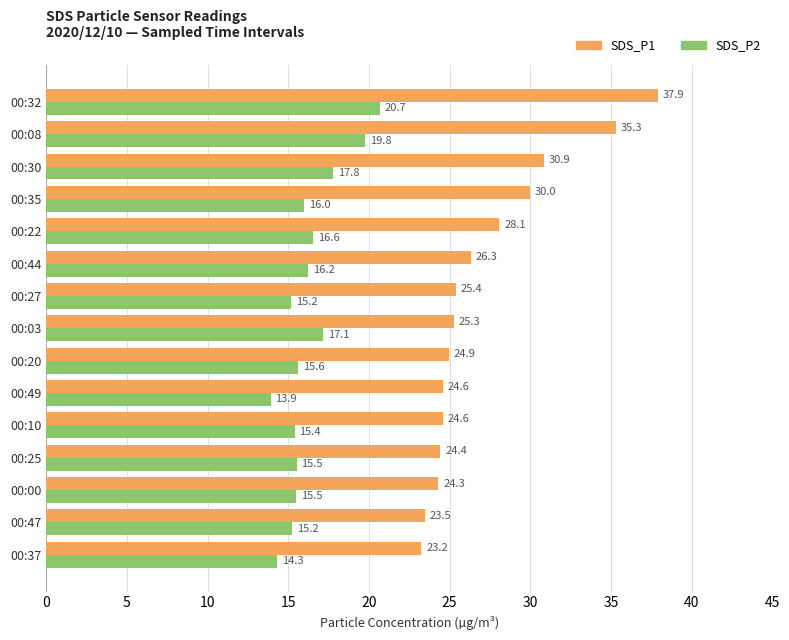

What is the difference between the maximum and minimum values in the SDS_P2 series?

6.8